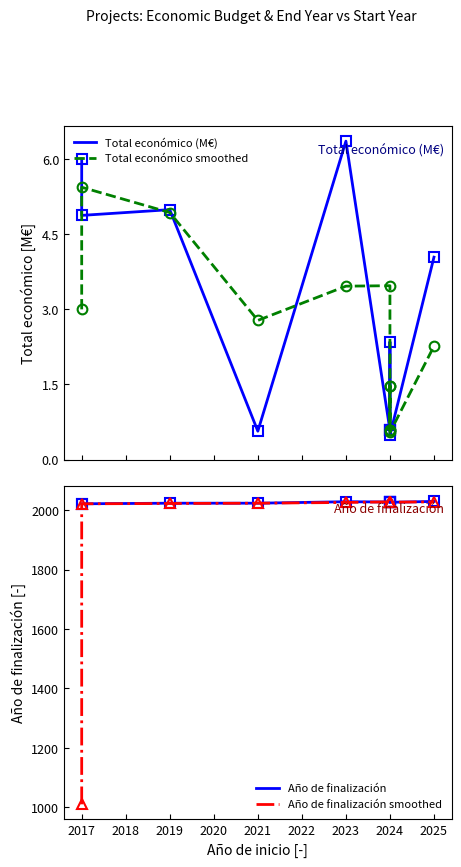

How many data points in Año de finalización smoothed are above 2027?

4